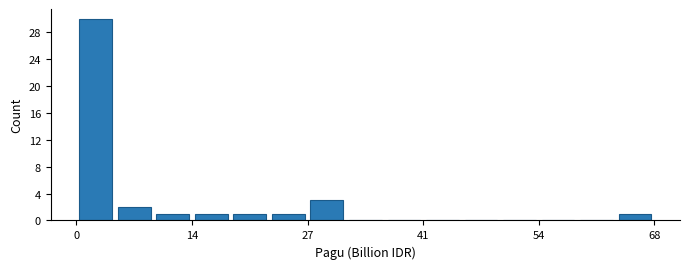

Read against the x-axis, roughly where is the centre of the tallest bar?

2